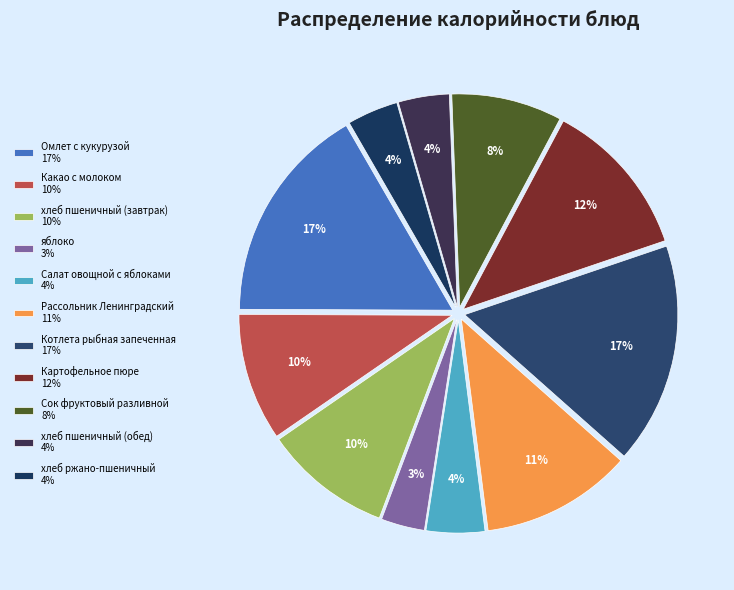

Which slice is the smallest?

яблоко